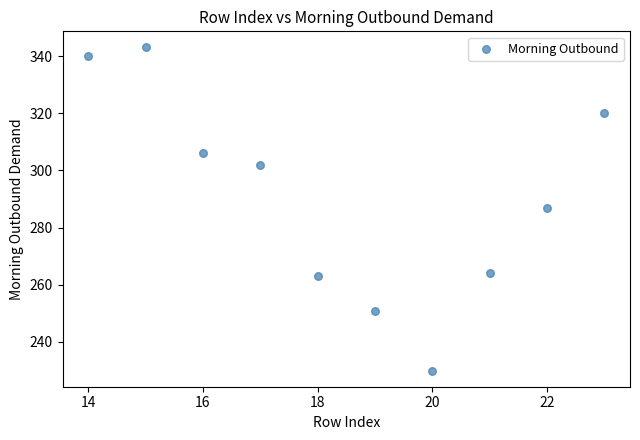

What is the average Y value?

291